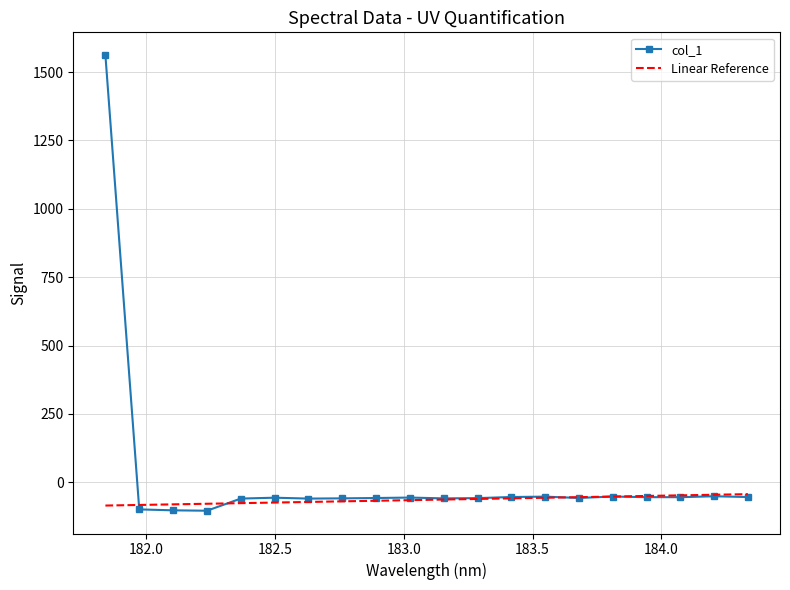

What are all the series names shown in the legend?

col_1, Linear Reference